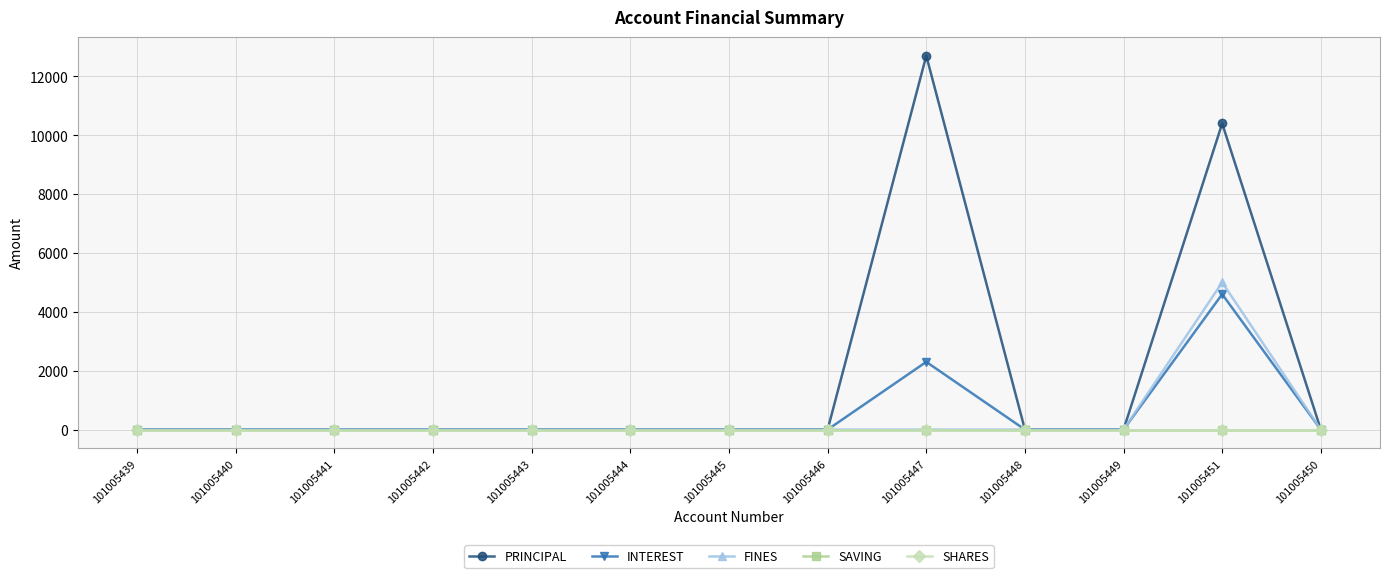

Where is PRINCIPAL nearest to the value 6350?

101005451